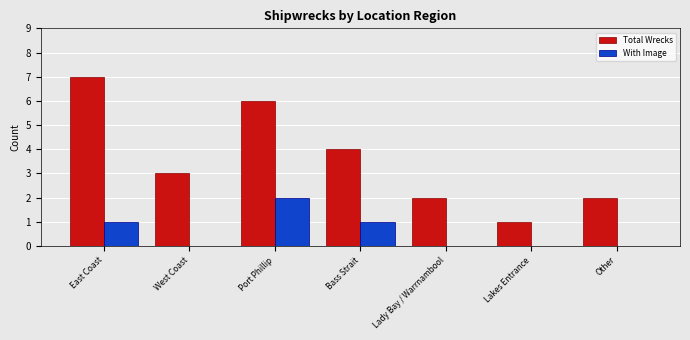

Reading left to right, what are all the values shown in this chart?

Total Wrecks: East Coast=7	West Coast=3	Port Phillip=6	Bass Strait=4	Lady Bay / Warrnambool=2	Lakes Entrance=1	Other=2
With Image: East Coast=1	West Coast=0	Port Phillip=2	Bass Strait=1	Lady Bay / Warrnambool=0	Lakes Entrance=0	Other=0